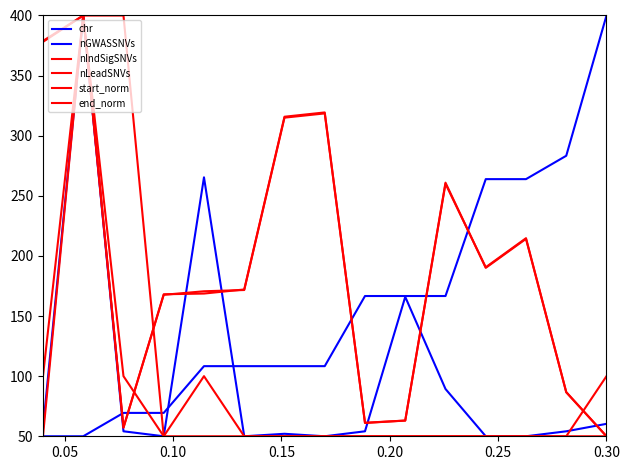

At how many categories does at least one series exceed 146?

15